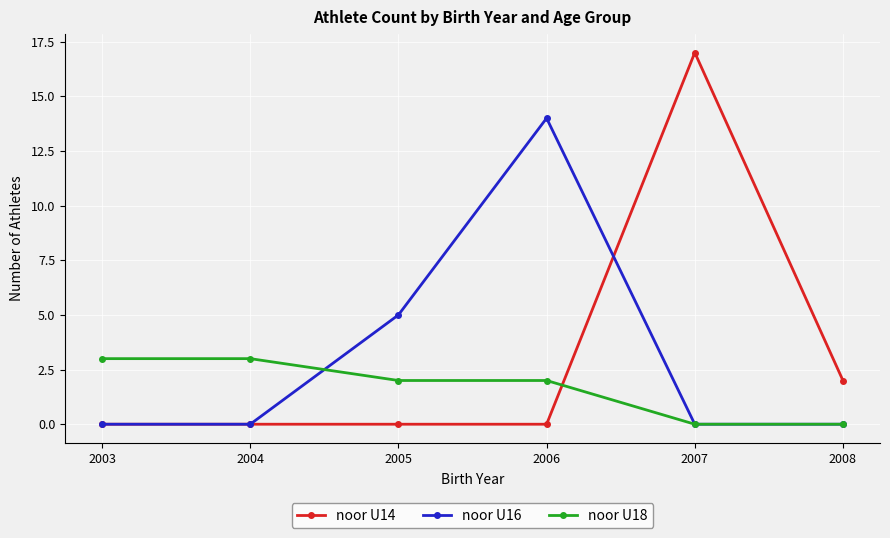

What is the sum of all noor U16 values?

19